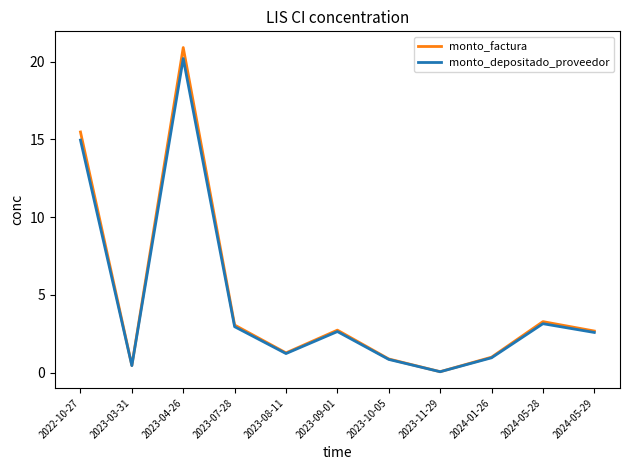

Does the chart display data point markers on the line(s)?

No